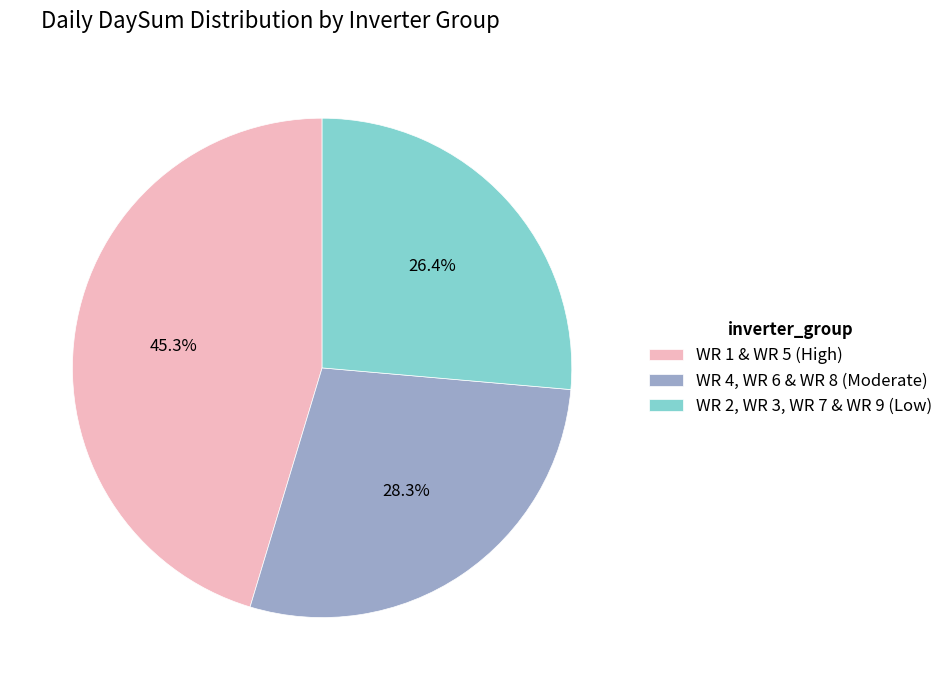

Which has a higher value, WR 1 & WR 5 (High) or WR 2, WR 3, WR 7 & WR 9 (Low)?

WR 1 & WR 5 (High)